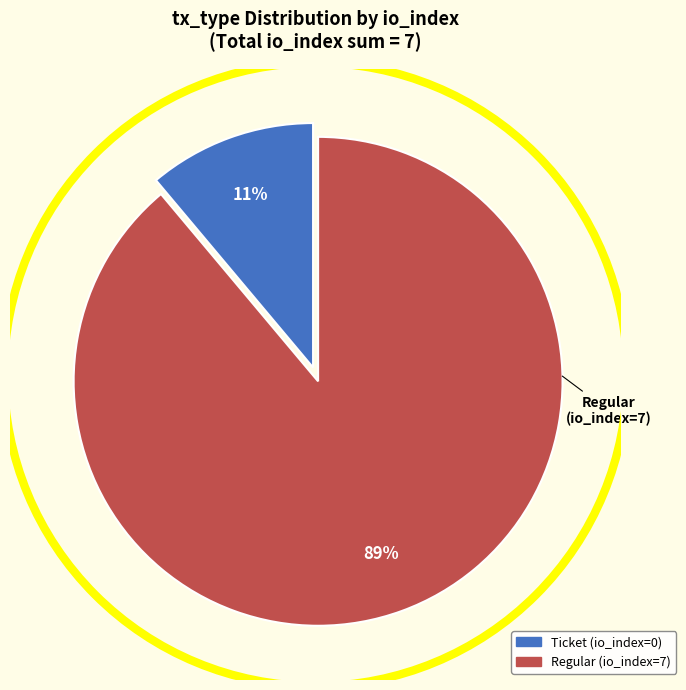

Which slice is the smallest?

Ticket (io_index=0)